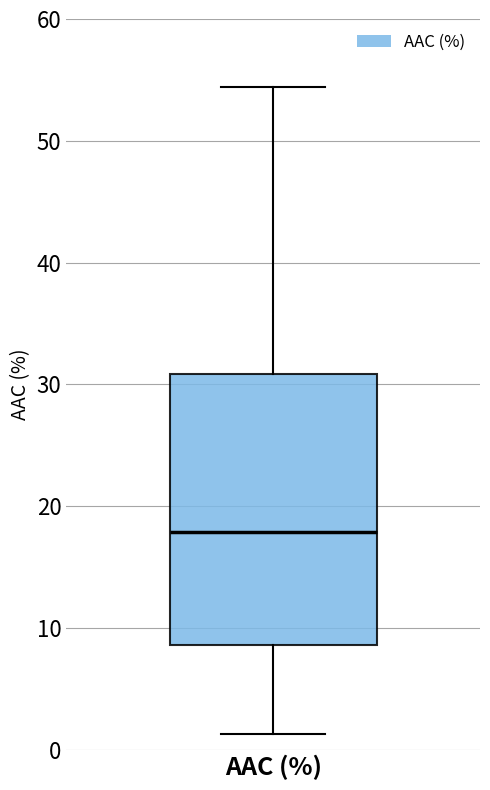

Where does the upper whisker of the box for AAC (%) end on the y-axis? The values are not printed on the chart, so give them approximately, as read against the axis.

54